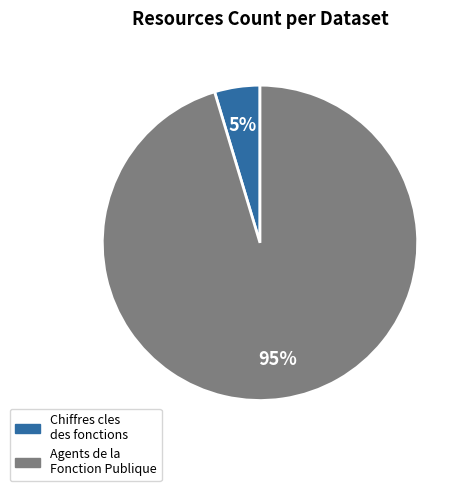

To the nearest percent, what is the average slice percentage?

50%